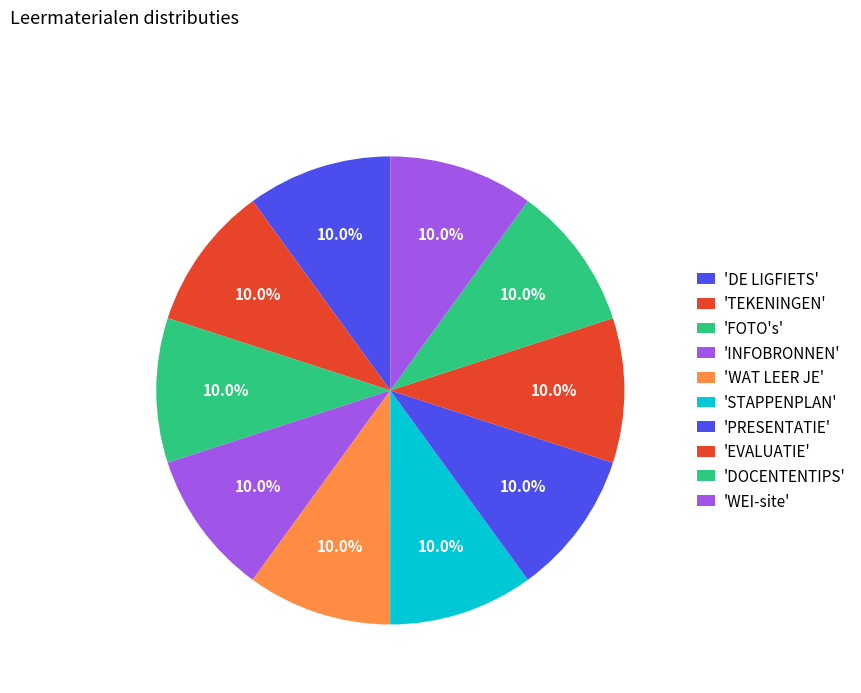

How many slices are in this pie chart?

10